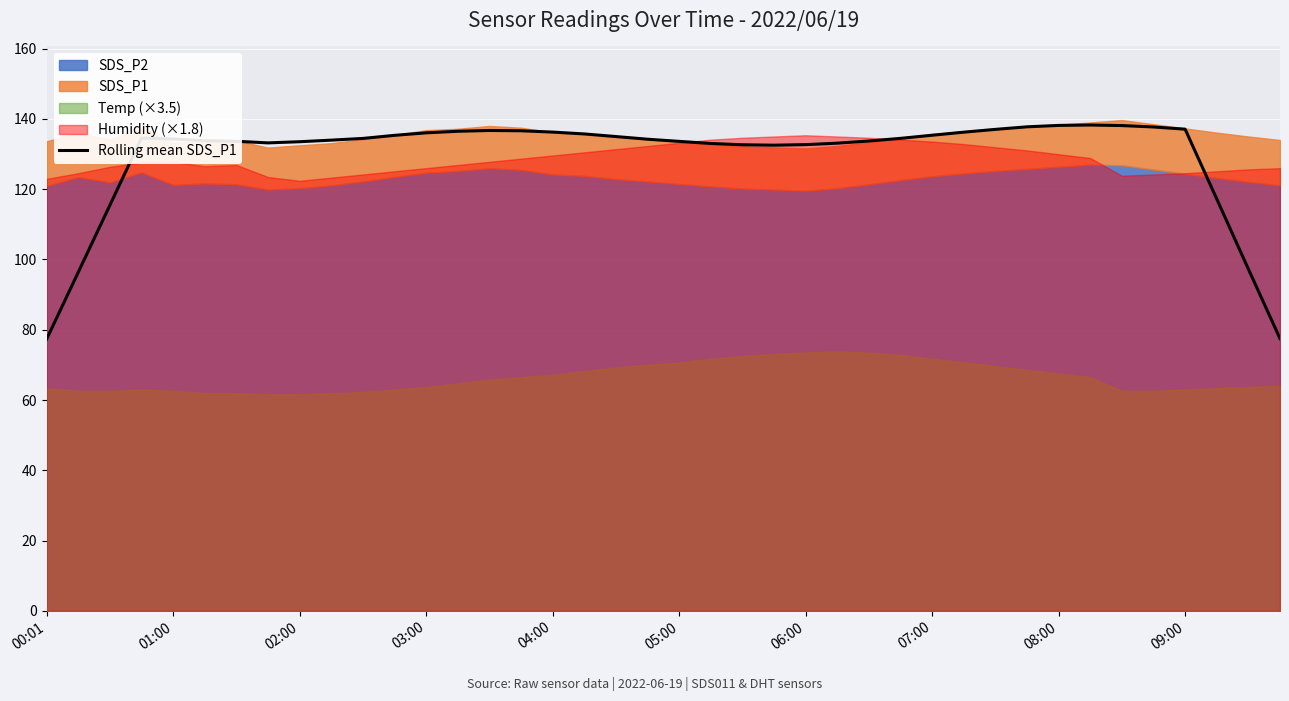

What is the sum of all values?

5176.3